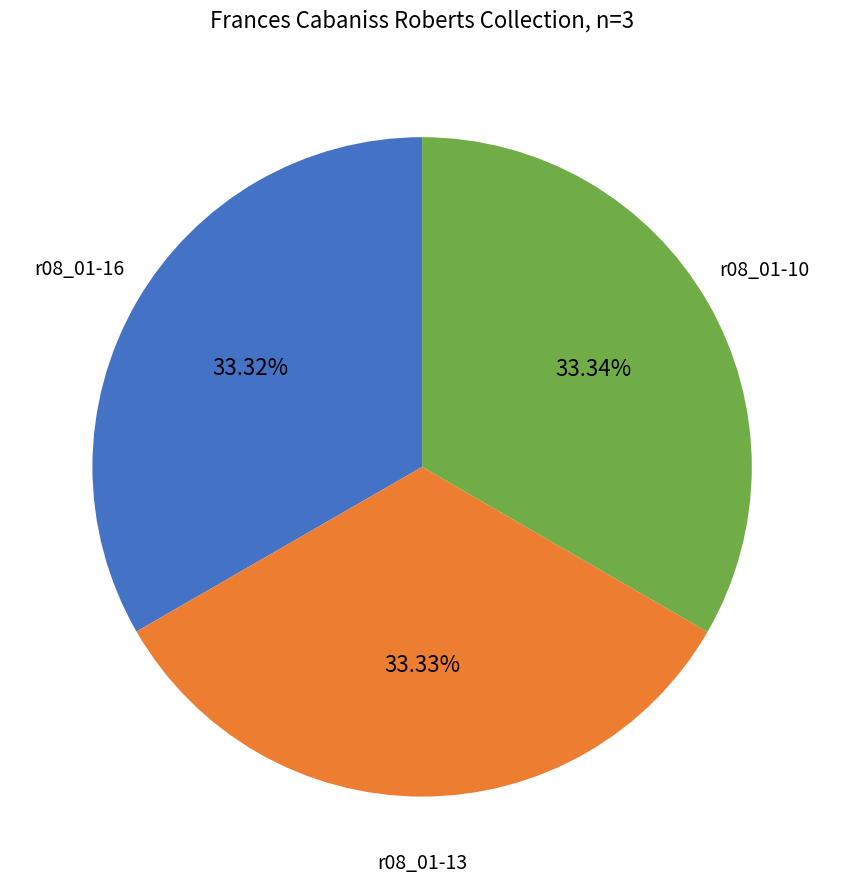

Is there any slice that represents more than half of the pie?

No